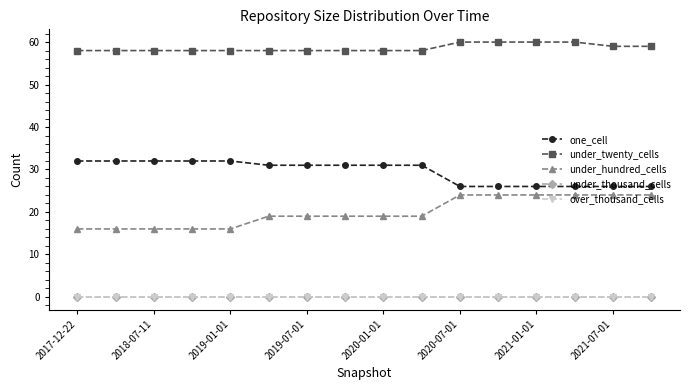

Does the chart display data point markers on the line(s)?

Yes